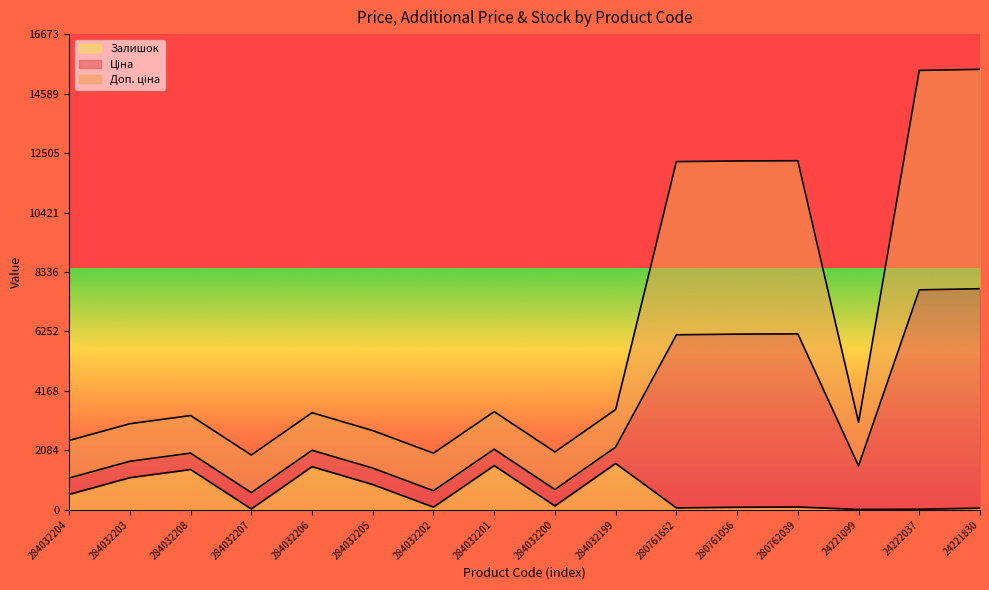

The value of Залишок at 24222037 is 39.0. True or false?

False